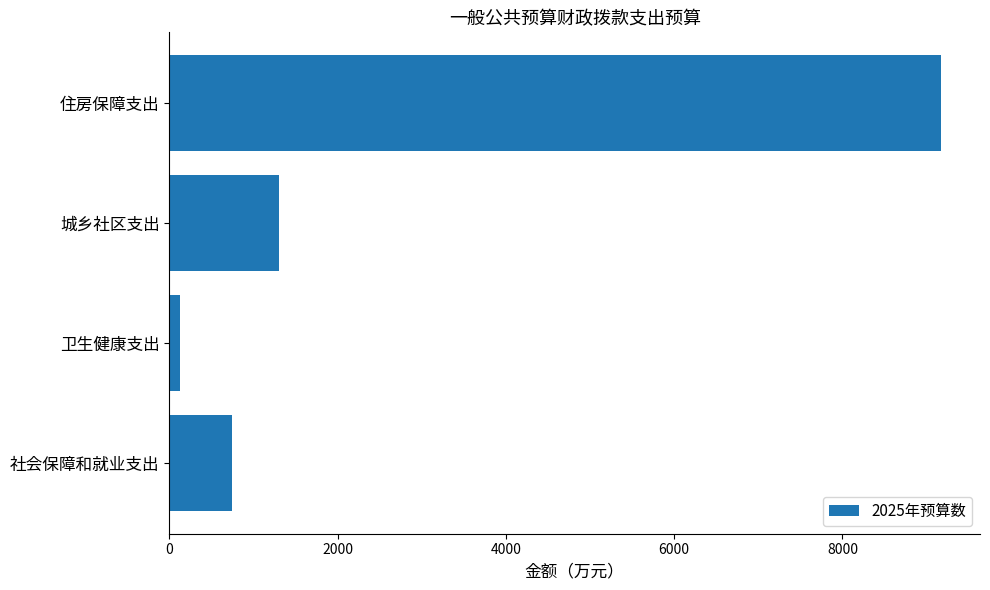

Which label corresponds to the smallest value in the chart?

卫生健康支出